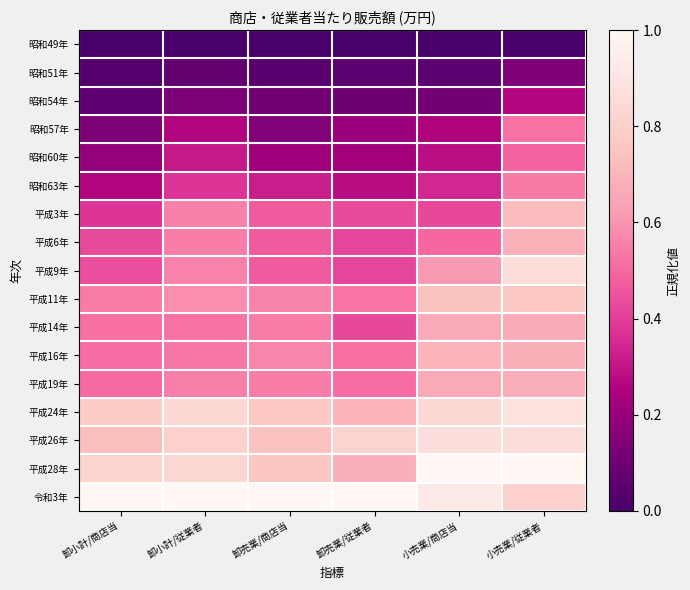

Reading left to right, transcribe all the data shown in this chart.

昭和49年: 卸小計/商店当=0.0	卸小計/従業者=0.0	卸売業/商店当=0.0	卸売業/従業者=0.0	小売業/商店当=0.0	小売業/従業者=0.0
昭和51年: 卸小計/商店当=0.0	卸小計/従業者=0.1	卸売業/商店当=0.0	卸売業/従業者=0.1	小売業/商店当=0.1	小売業/従業者=0.1
昭和54年: 卸小計/商店当=0.1	卸小計/従業者=0.1	卸売業/商店当=0.1	卸売業/従業者=0.1	小売業/商店当=0.1	小売業/従業者=0.3
昭和57年: 卸小計/商店当=0.1	卸小計/従業者=0.3	卸売業/商店当=0.1	卸売業/従業者=0.2	小売業/商店当=0.3	小売業/従業者=0.5
昭和60年: 卸小計/商店当=0.2	卸小計/従業者=0.3	卸売業/商店当=0.2	卸売業/従業者=0.2	小売業/商店当=0.3	小売業/従業者=0.5
昭和63年: 卸小計/商店当=0.3	卸小計/従業者=0.4	卸売業/商店当=0.3	卸売業/従業者=0.3	小売業/商店当=0.3	小売業/従業者=0.5
平成3年: 卸小計/商店当=0.4	卸小計/従業者=0.6	卸売業/商店当=0.5	卸売業/従業者=0.4	小売業/商店当=0.4	小売業/従業者=0.7
平成6年: 卸小計/商店当=0.4	卸小計/従業者=0.5	卸売業/商店当=0.5	卸売業/従業者=0.4	小売業/商店当=0.5	小売業/従業者=0.7
平成9年: 卸小計/商店当=0.4	卸小計/従業者=0.6	卸売業/商店当=0.5	卸売業/従業者=0.4	小売業/商店当=0.6	小売業/従業者=0.9
平成11年: 卸小計/商店当=0.5	卸小計/従業者=0.6	卸売業/商店当=0.6	卸売業/従業者=0.5	小売業/商店当=0.7	小売業/従業者=0.8
平成14年: 卸小計/商店当=0.5	卸小計/従業者=0.5	卸売業/商店当=0.5	卸売業/従業者=0.4	小売業/商店当=0.7	小売業/従業者=0.7
平成16年: 卸小計/商店当=0.5	卸小計/従業者=0.5	卸売業/商店当=0.6	卸売業/従業者=0.5	小売業/商店当=0.7	小売業/従業者=0.7
平成19年: 卸小計/商店当=0.5	卸小計/従業者=0.6	卸売業/商店当=0.5	卸売業/従業者=0.5	小売業/商店当=0.7	小売業/従業者=0.7
平成24年: 卸小計/商店当=0.8	卸小計/従業者=0.8	卸売業/商店当=0.8	卸売業/従業者=0.7	小売業/商店当=0.8	小売業/従業者=0.9
平成26年: 卸小計/商店当=0.7	卸小計/従業者=0.8	卸売業/商店当=0.7	卸売業/従業者=0.8	小売業/商店当=0.9	小売業/従業者=0.9
平成28年: 卸小計/商店当=0.8	卸小計/従業者=0.8	卸売業/商店当=0.8	卸売業/従業者=0.7	小売業/商店当=1.0	小売業/従業者=1.0
令和3年: 卸小計/商店当=1.0	卸小計/従業者=1.0	卸売業/商店当=1.0	卸売業/従業者=1.0	小売業/商店当=0.9	小売業/従業者=0.8